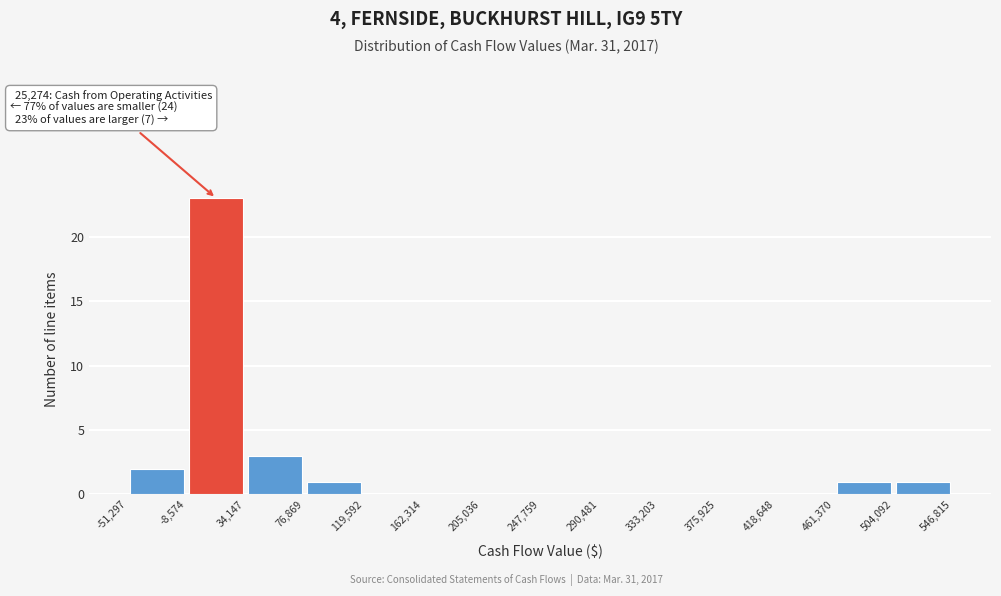

Which range on the x-axis has the tallest bar?

-8,574 to 34,147